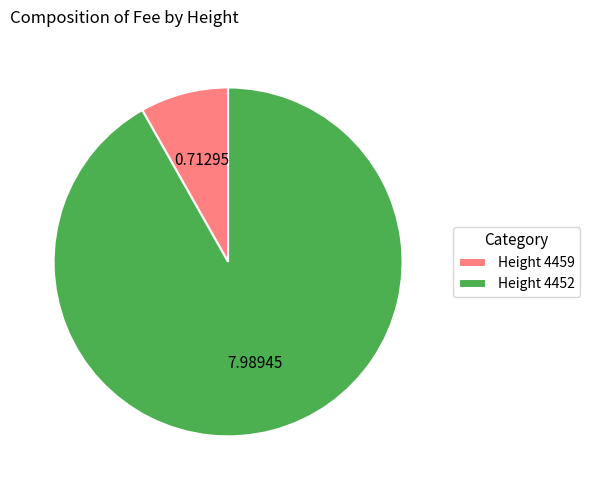

Is the sum of Height 4459 and Height 4452 greater than half?

Yes